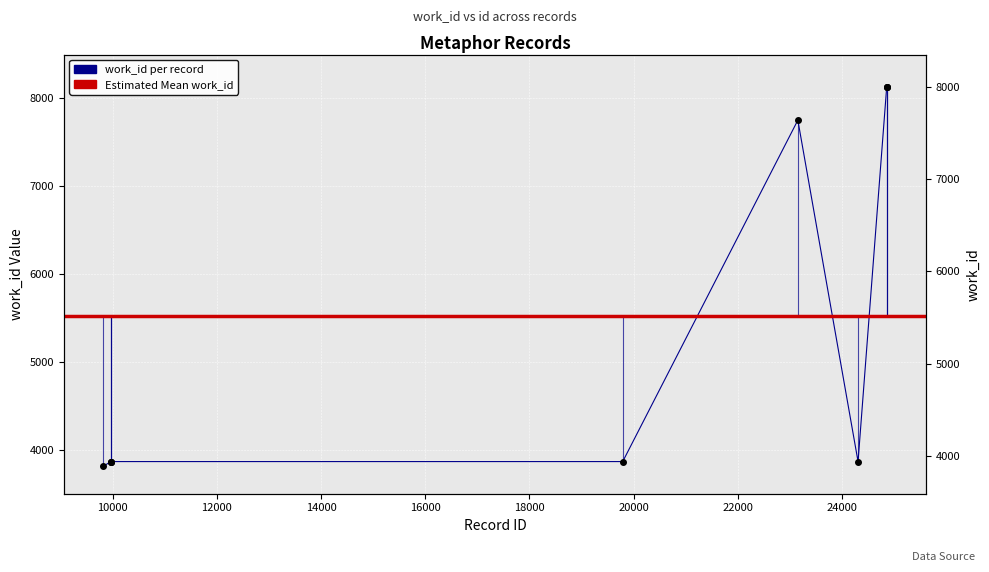

Between 24311 and 23155, which is larger?

23155